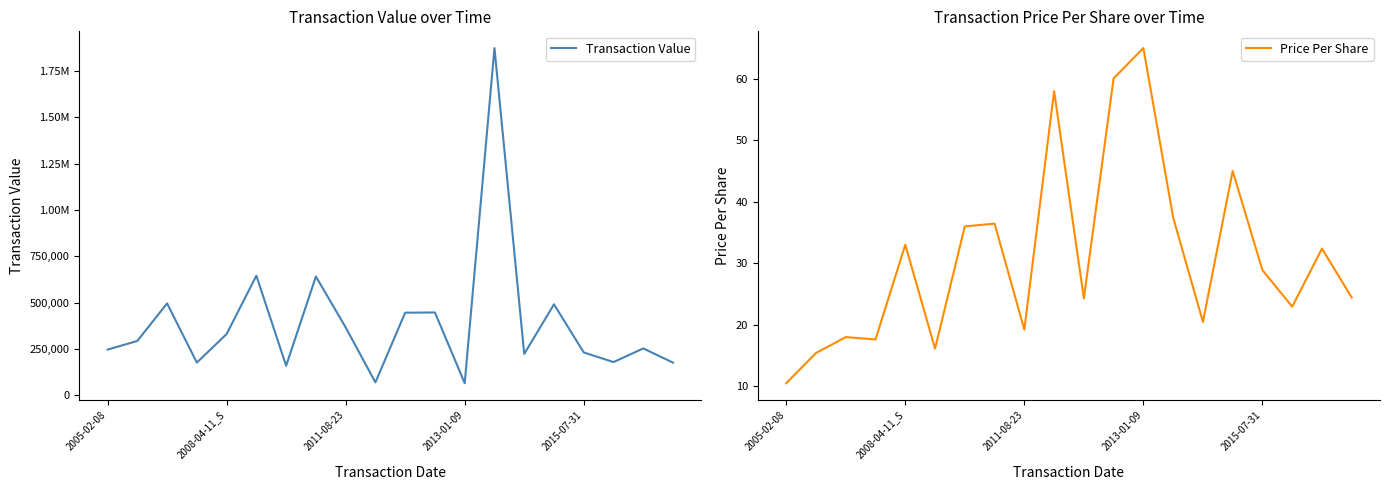

What is the label of the 19th point from the left?

18